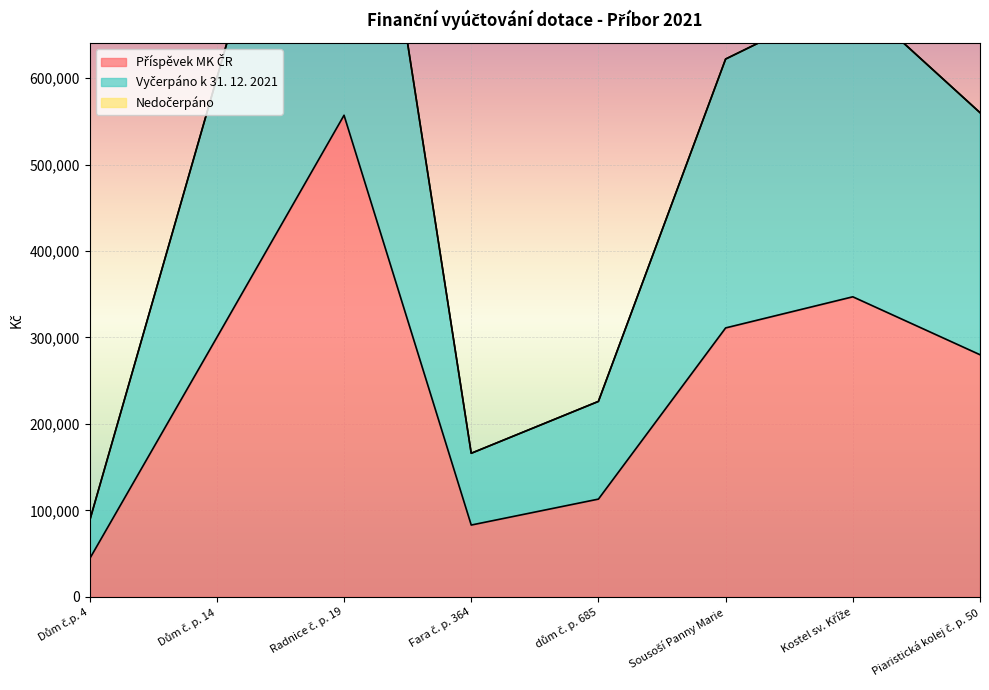

What is the minimum value shown in the chart?

44000